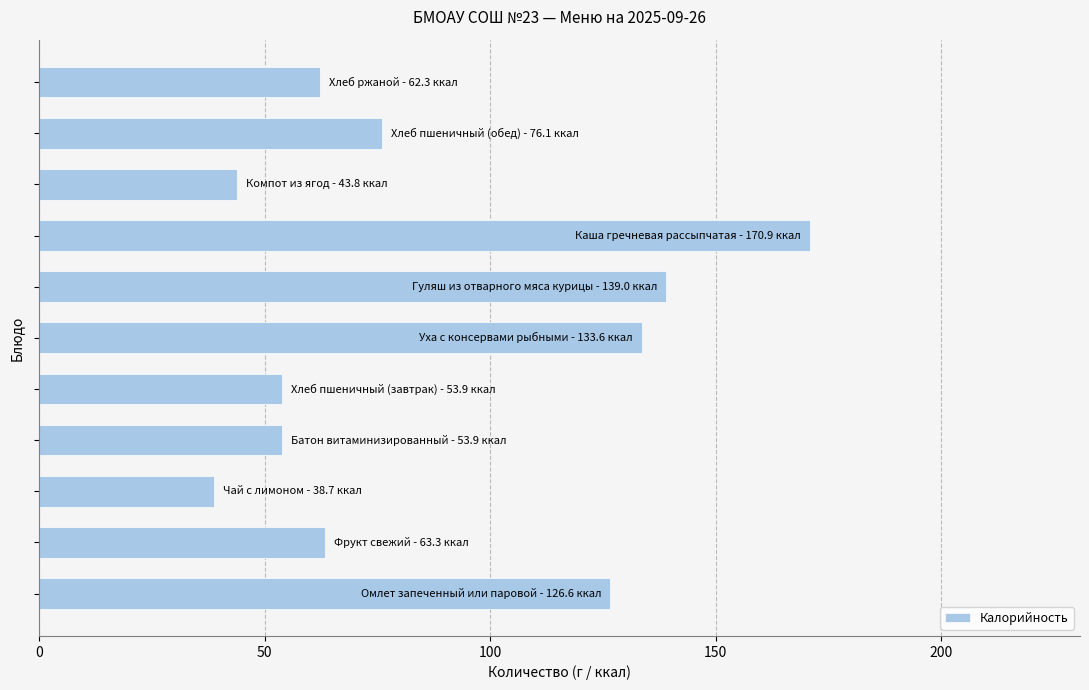

What is the difference between the maximum and minimum values?

132.3